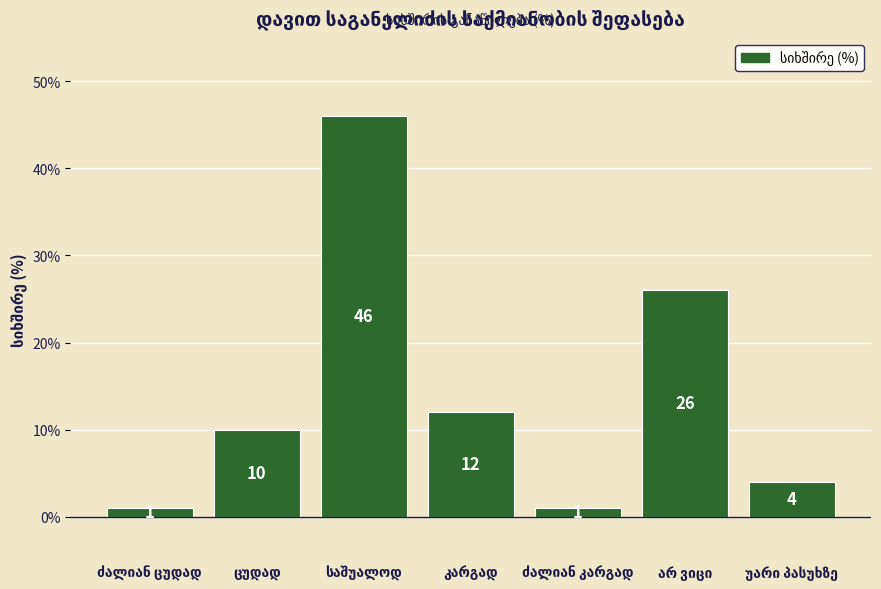

What is the smallest value displayed?

1